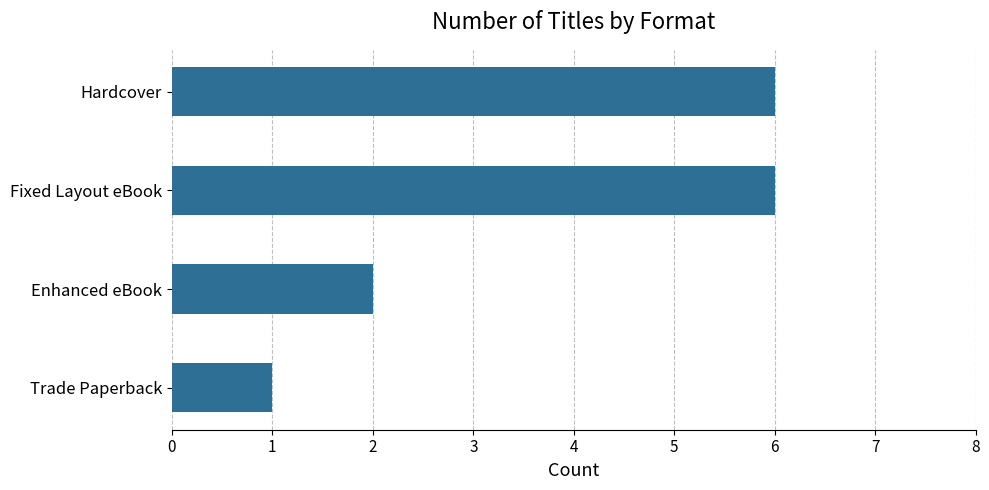

Is it true that the value at Fixed Layout eBook is 6?

True